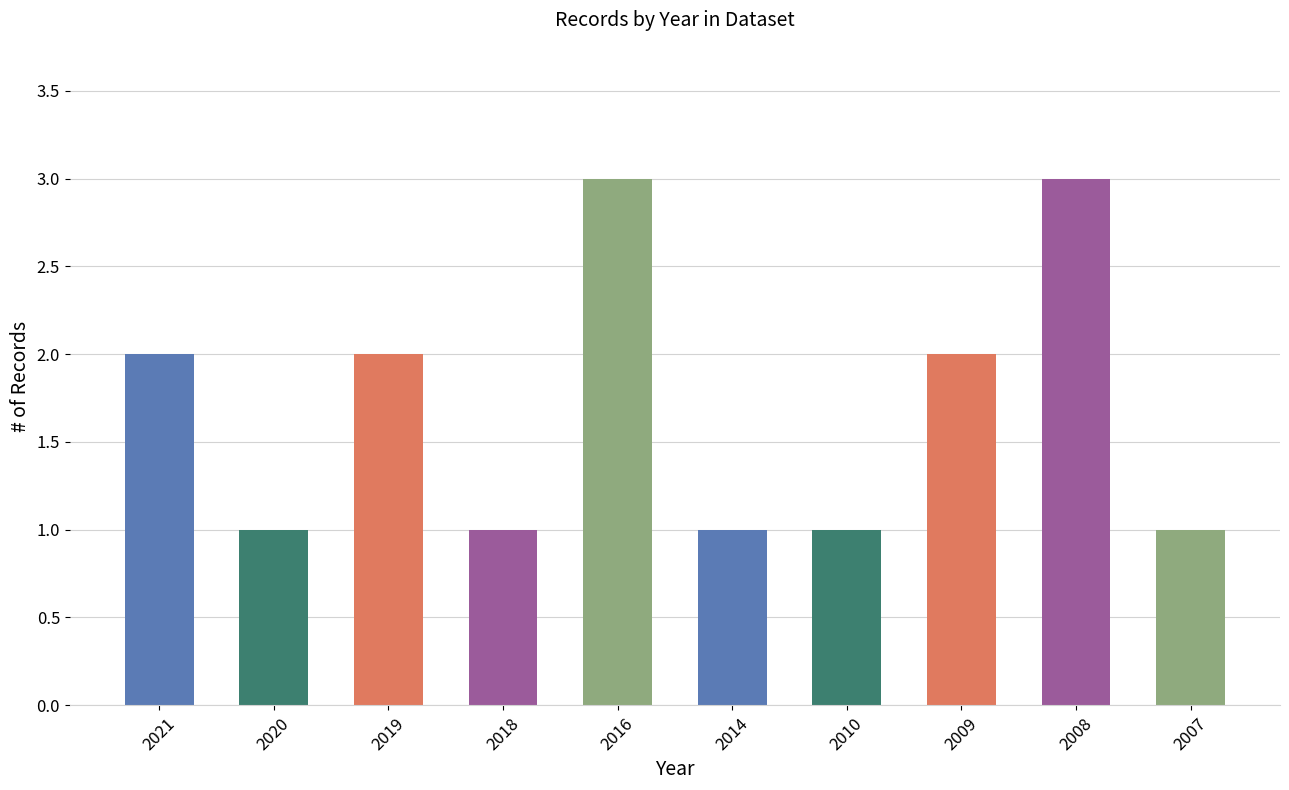

What is the difference between the second highest and minimum values?

2